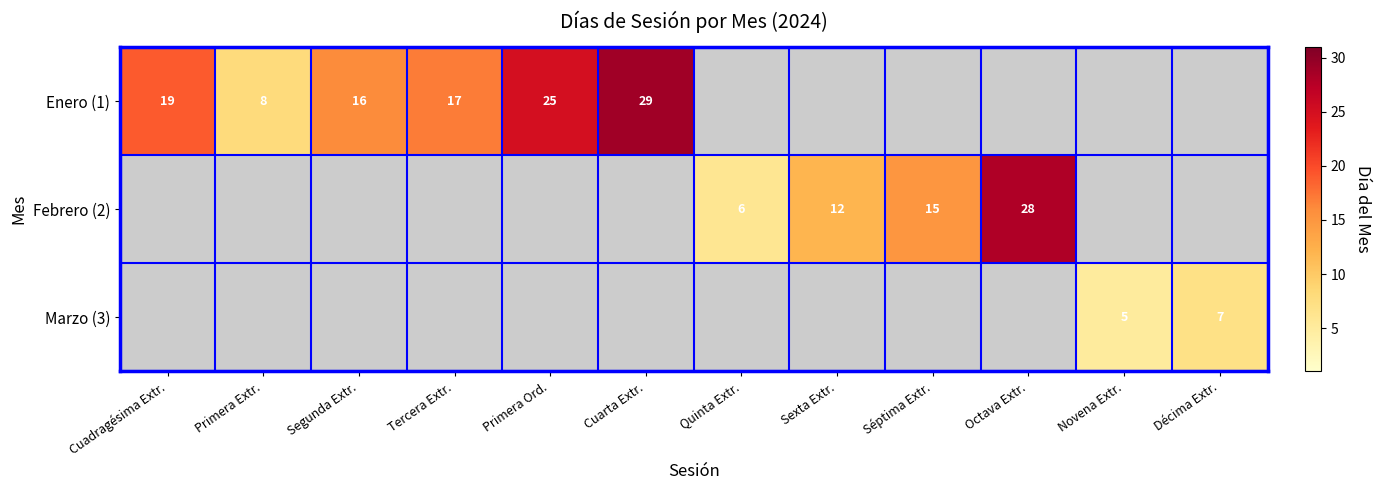

Between Cuadragésima Extr. and Cuarta Extr., which is larger?

Cuarta Extr.